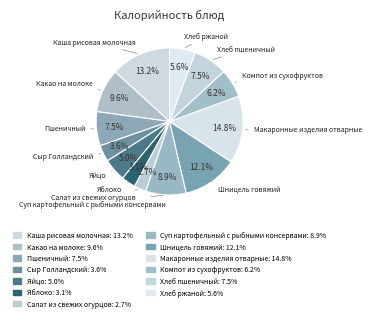

The Какао на молоке slice represents 17% of the pie. True or false?

False